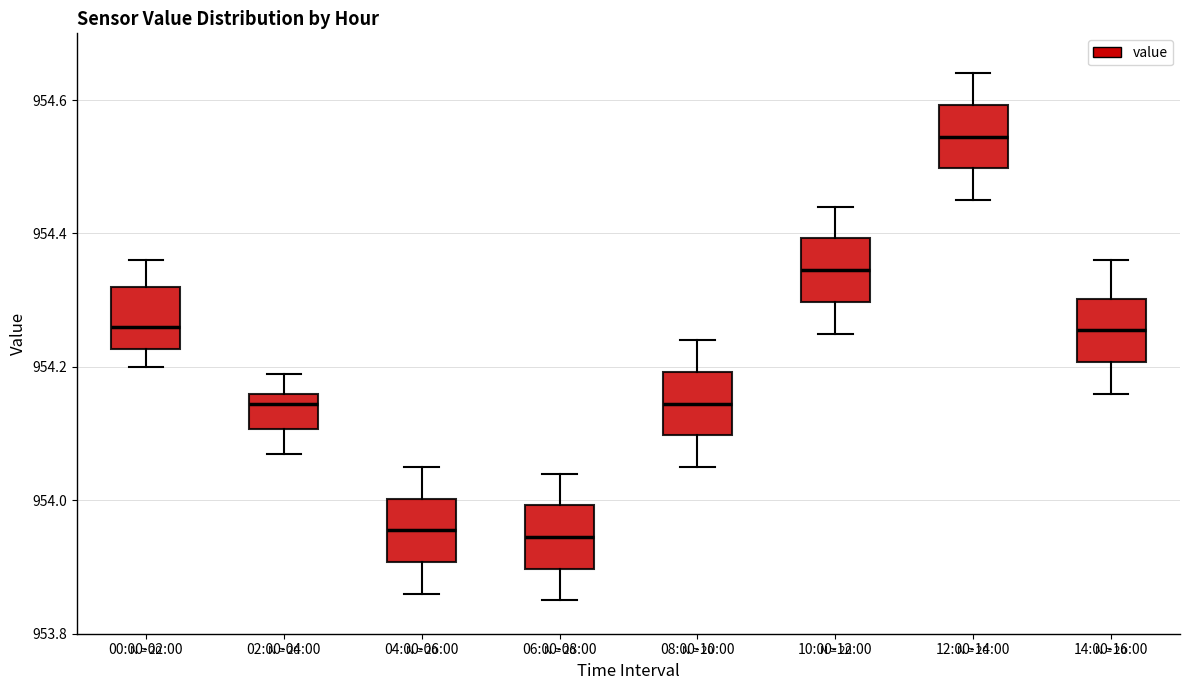

Which box has the highest median line?

12:00-14:00